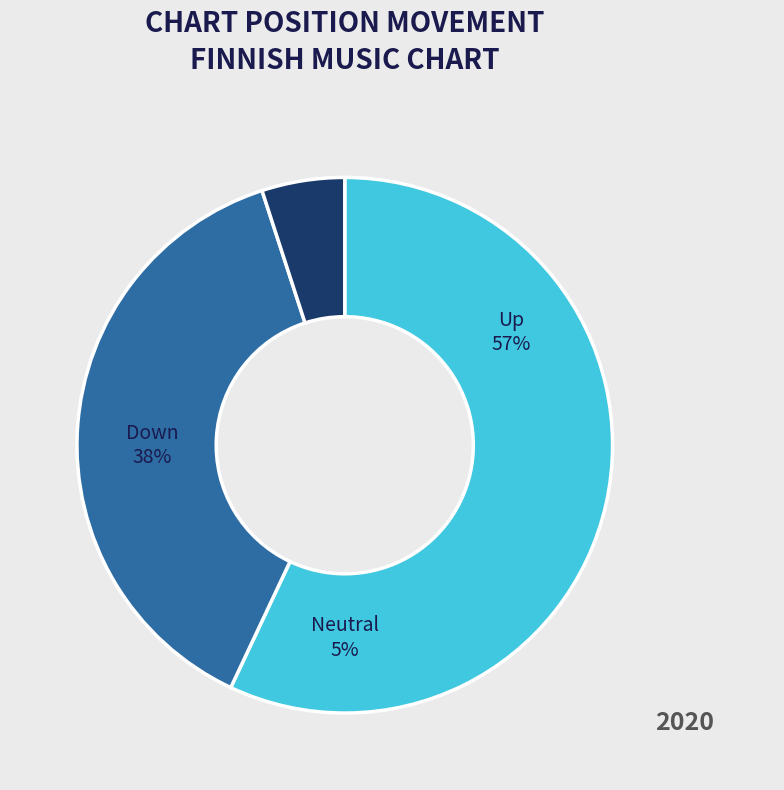

Does down represent more than half of the total?

No